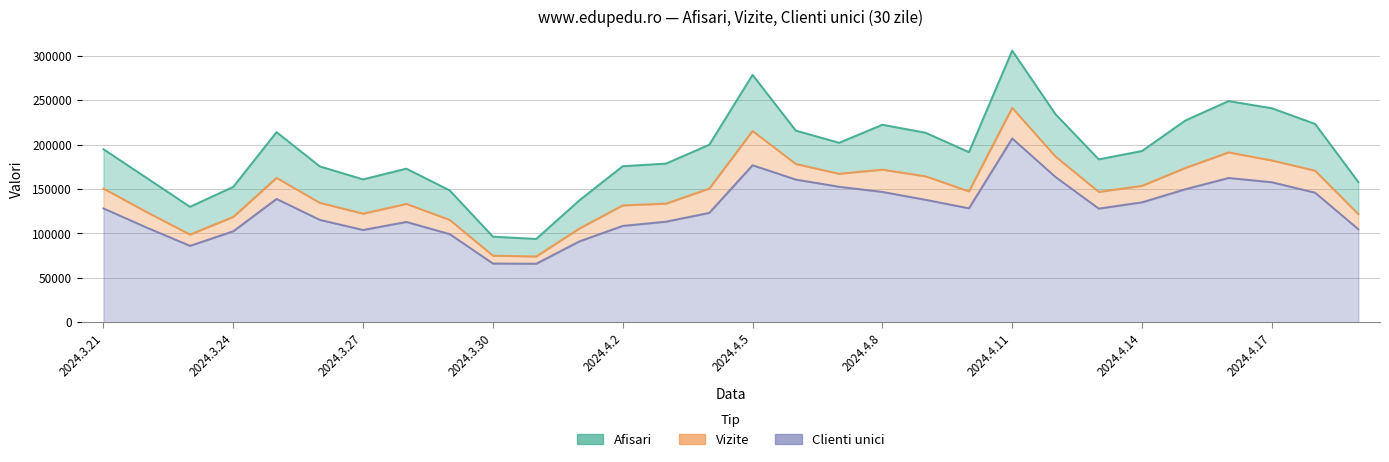

What is the lowest value of the Vizite series?

74161